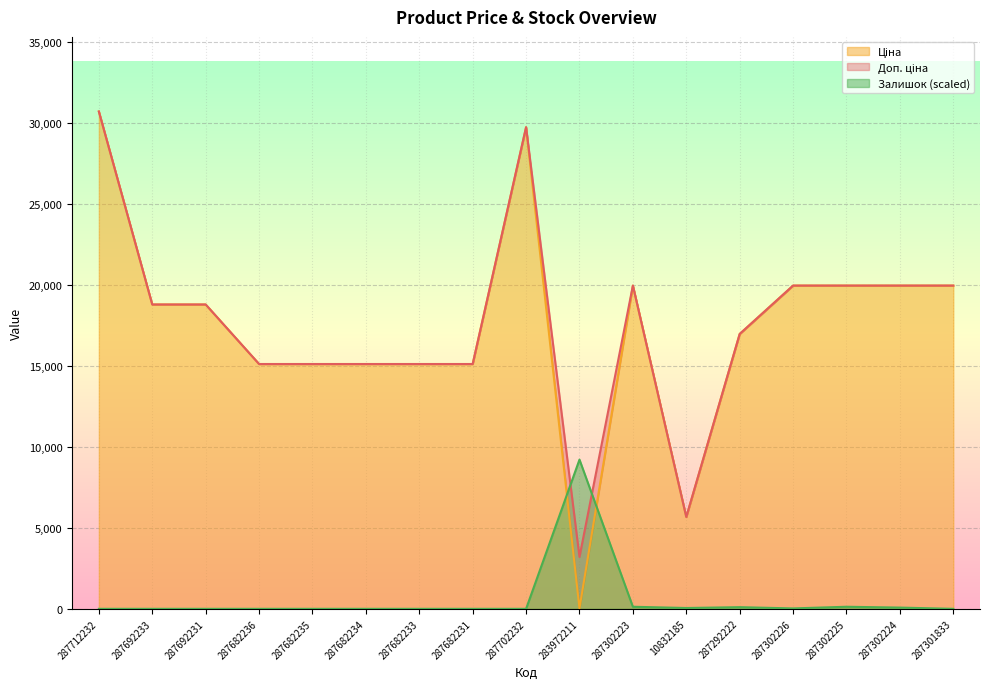

Is the value of Доп. ціна at 287682234 greater than the value of Ціна at 287682235?

No